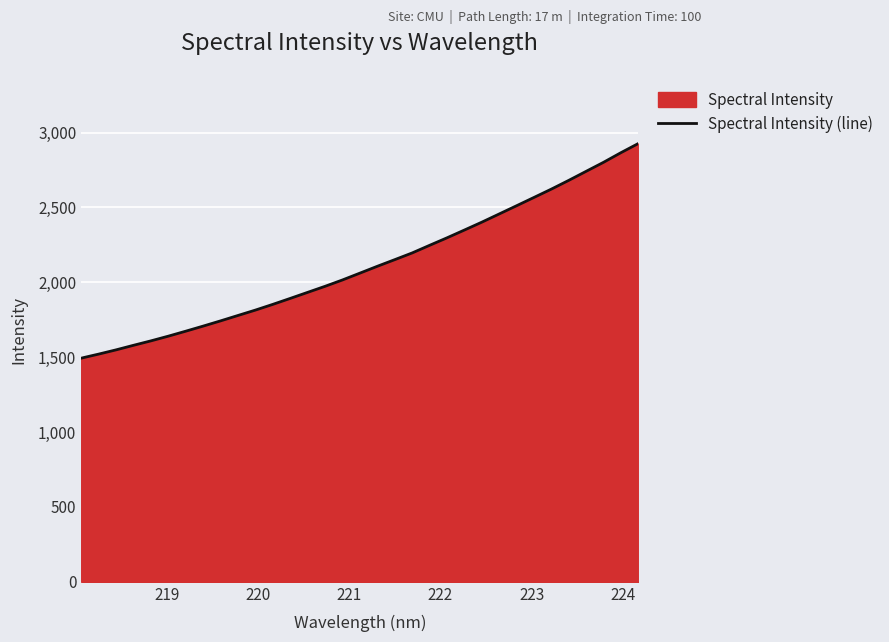

What is the maximum value shown in the chart?

2926.6